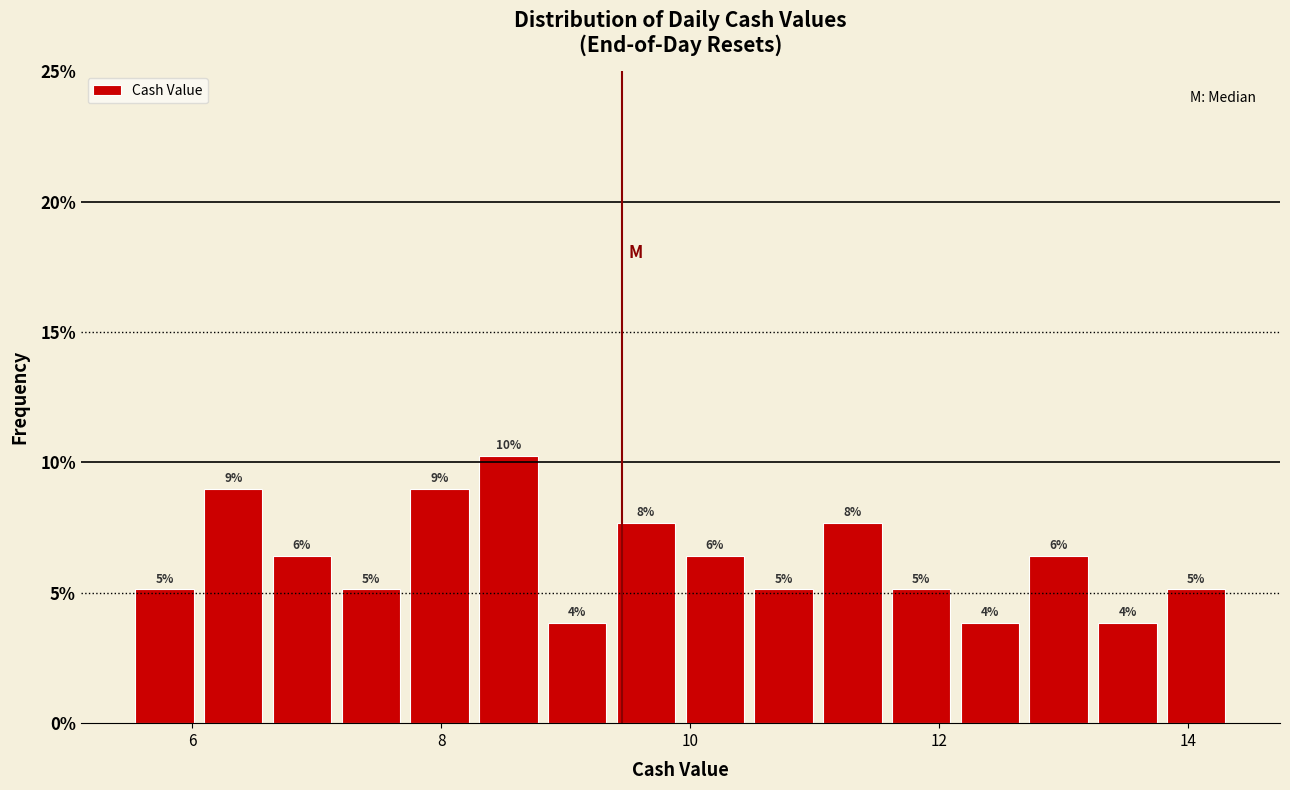

Read against the x-axis, roughly where is the centre of the tallest bar?

8.6